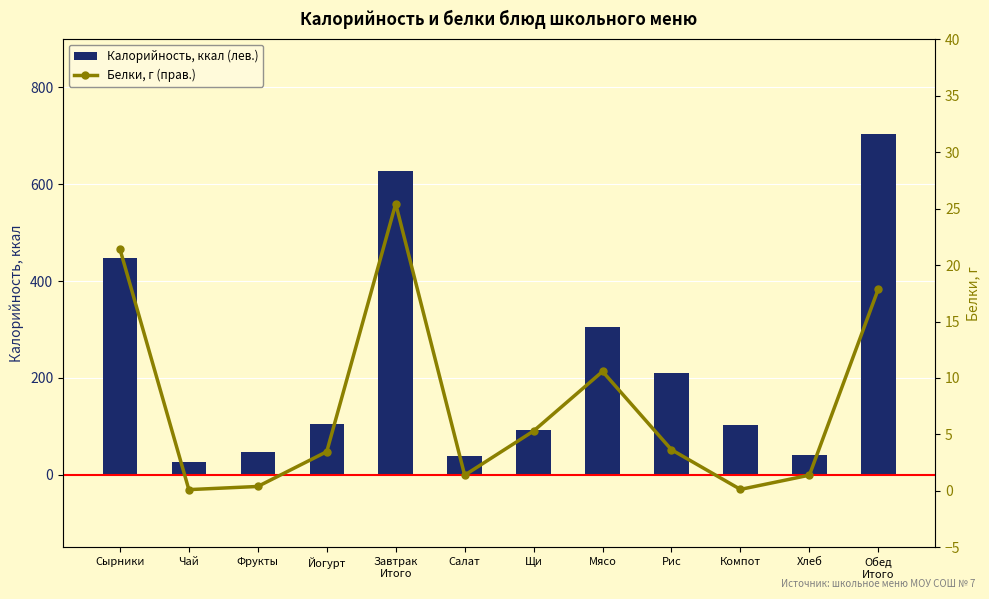

Which series has the largest total across all categories?

Калорийность, ккал (лев.)